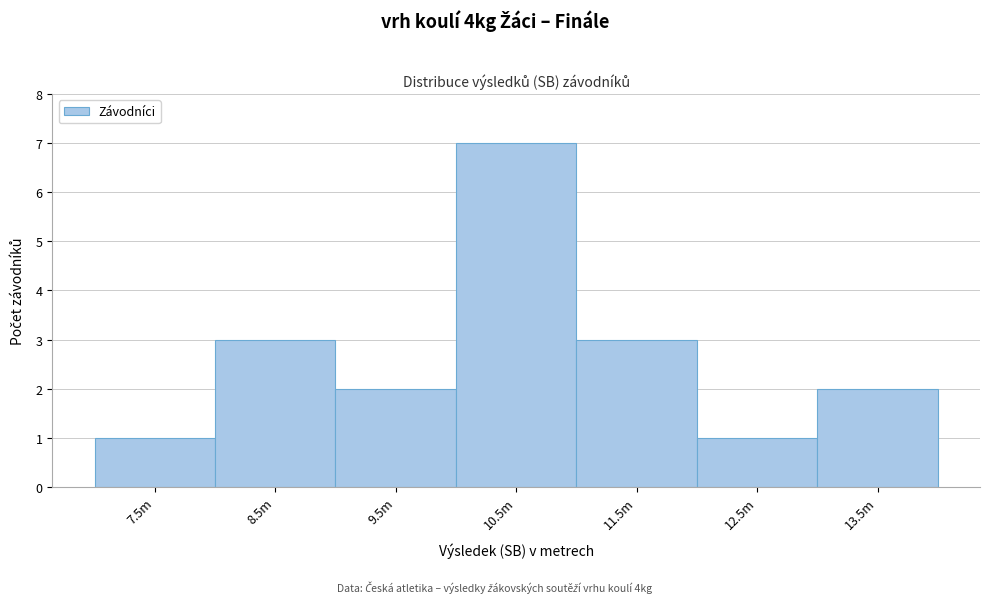

Reading left to right, what are all the values shown in this chart?

1	3	2	7	3	1	2